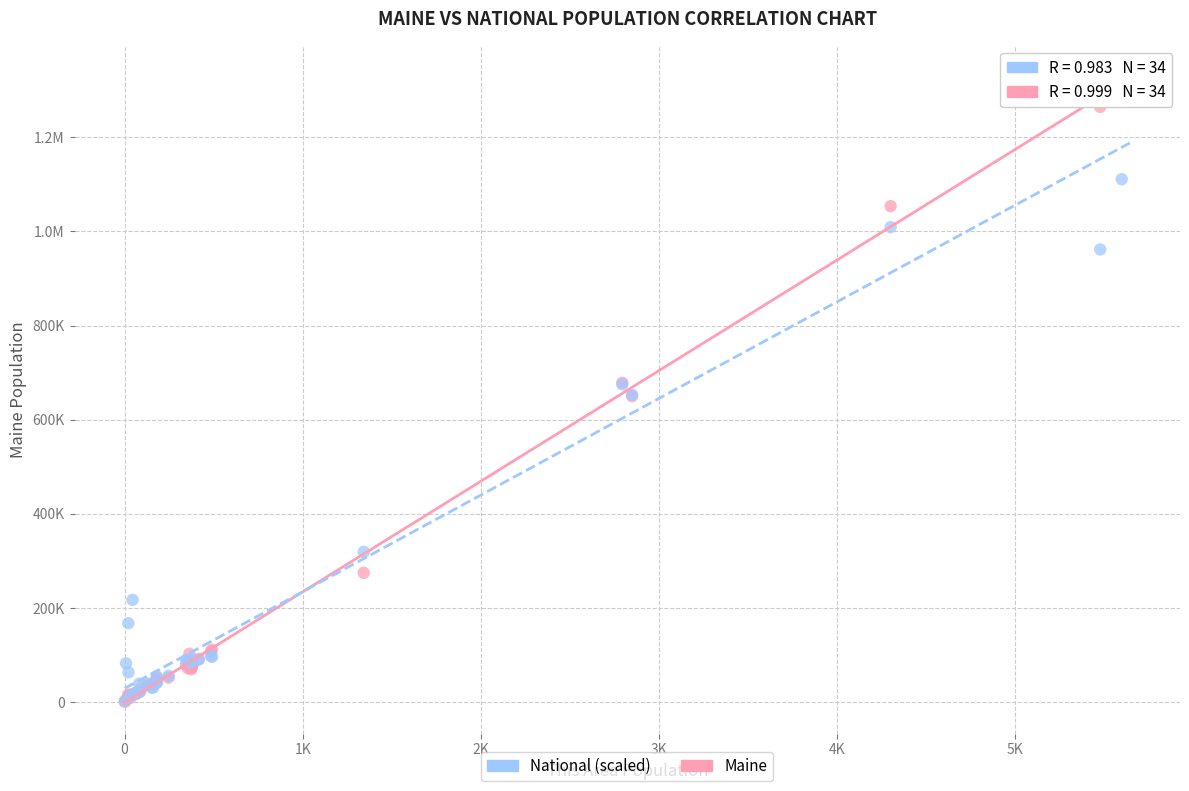

What are all the series names shown in the legend?

National (scaled), Maine